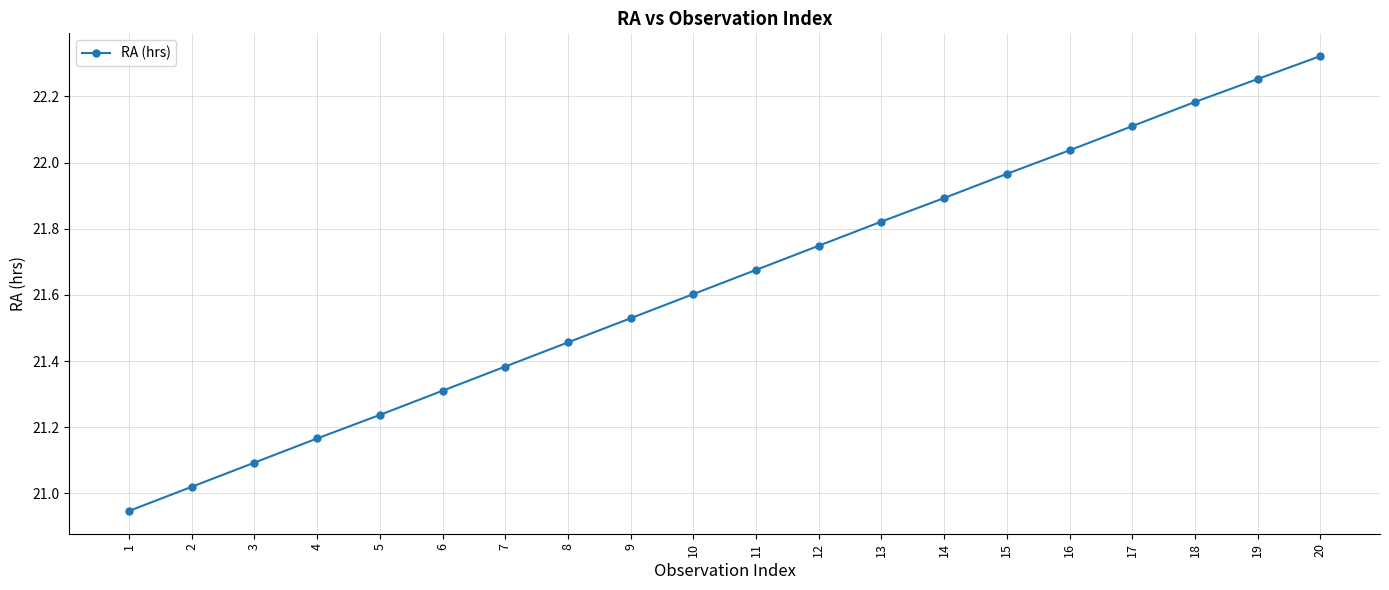

Count the number of categories in the chart.

20